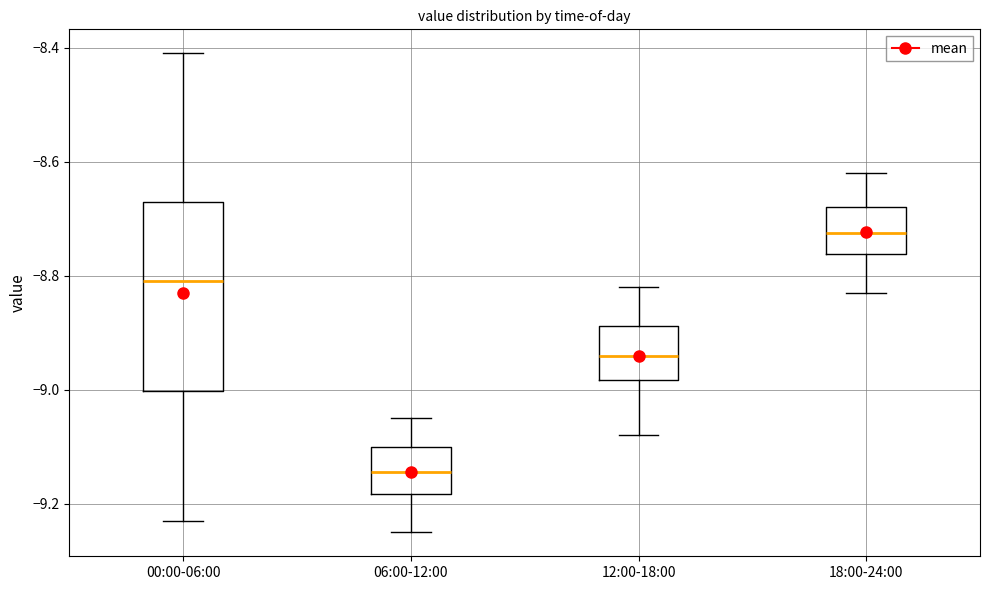

Where does the lower whisker of the box for 12:00-18:00 end on the y-axis? The values are not printed on the chart, so give them approximately, as read against the axis.

-9.08